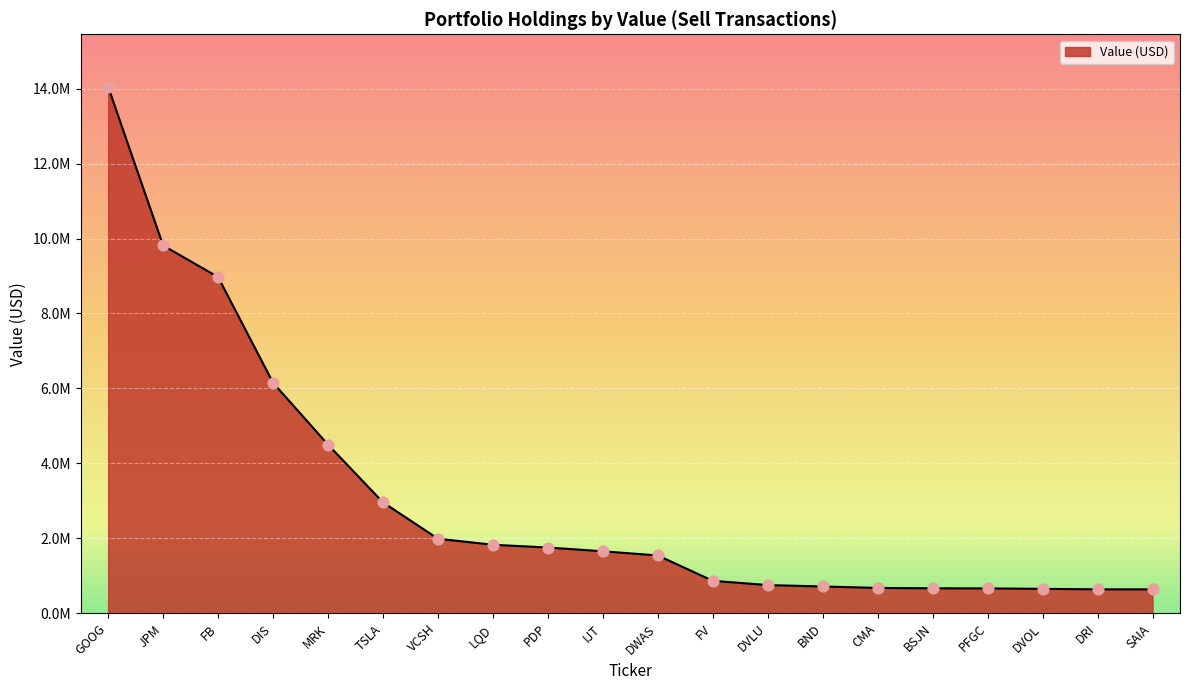

Approximately how many times larger is the value at FV compared to CMA?

1.3